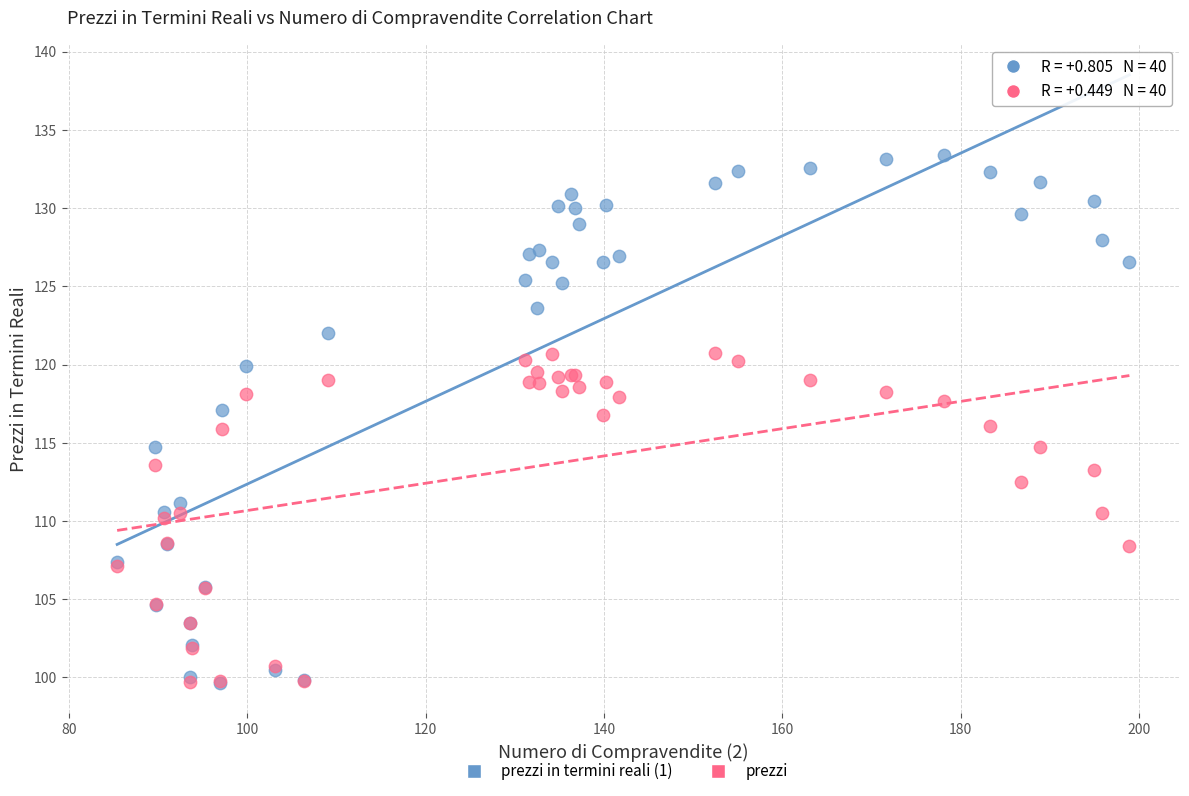

What are all the series names shown in the legend?

prezzi in termini reali (1), prezzi